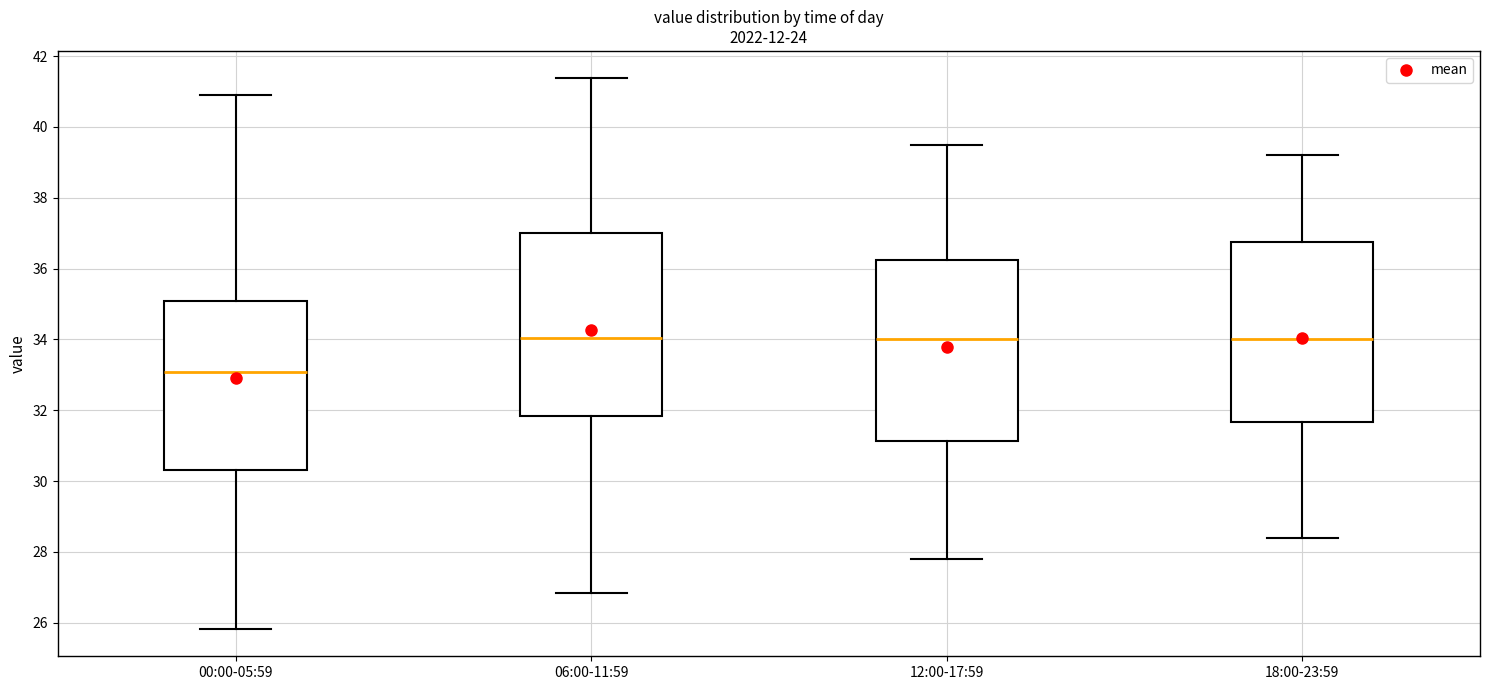

Which box has the lowest median line?

00:00-05:59